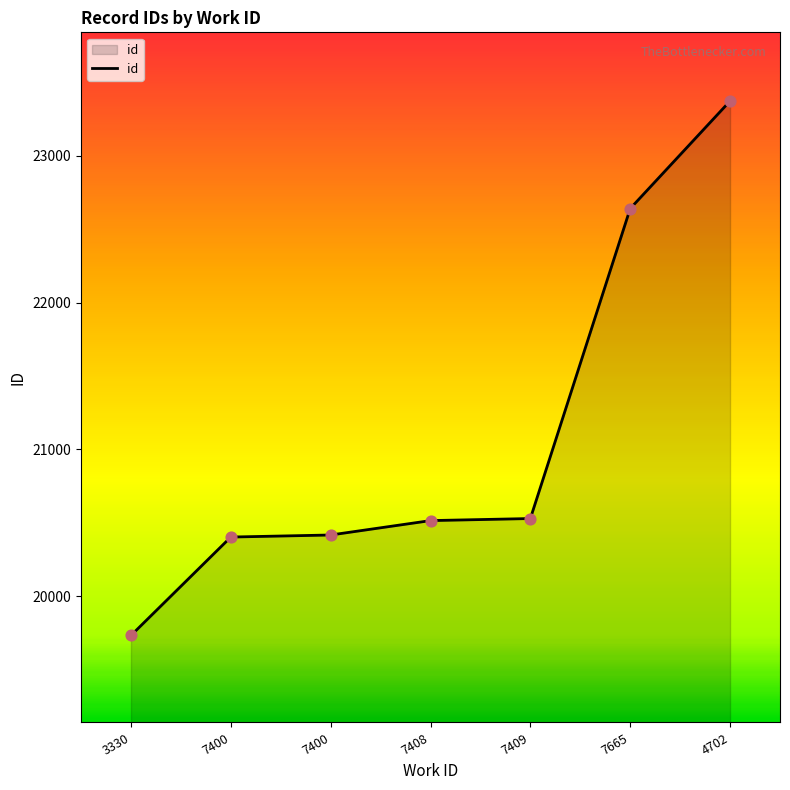

What is the change in value from 3330 to 7408?

+782